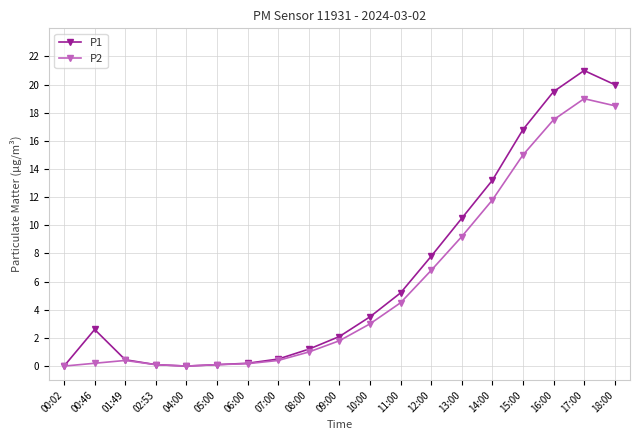

True or false: P2 has a value of 17.5 at 16:00.

True